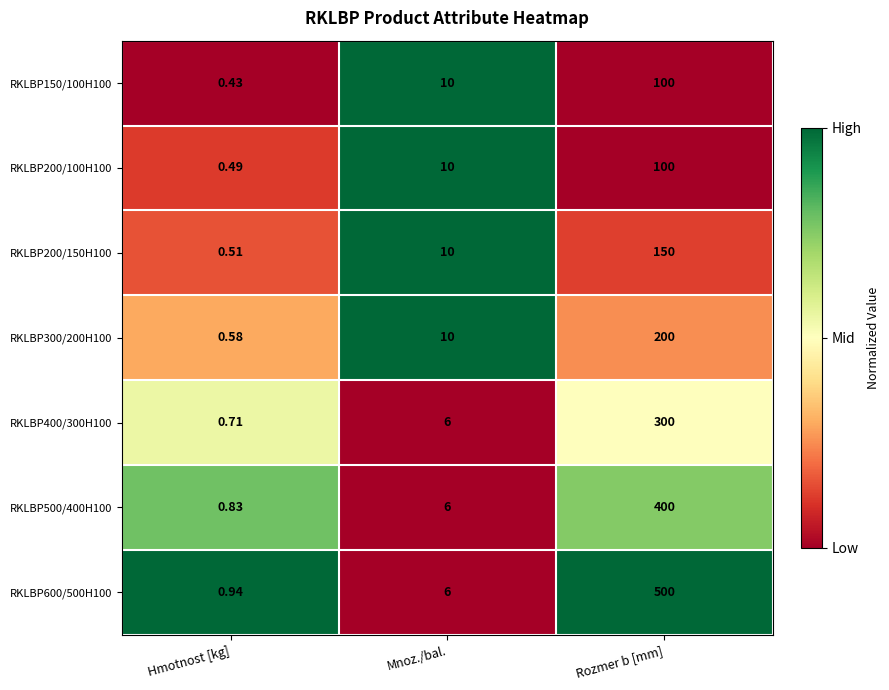

What is the spread (max minus min) of values at Rozmer b [mm]?

400.0